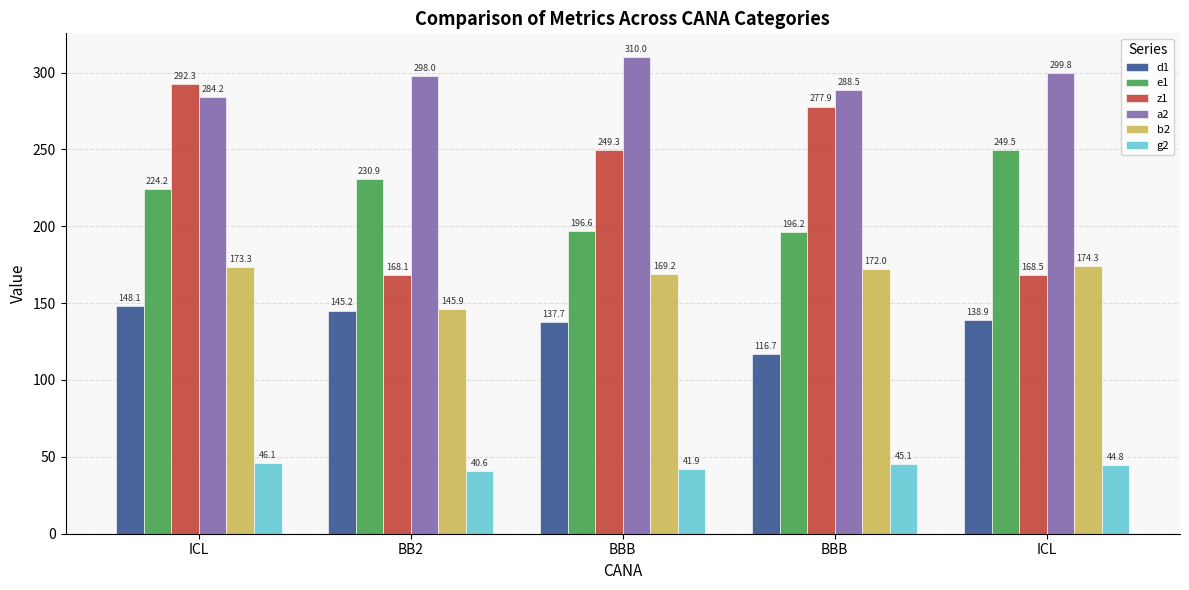

Reading left to right, what are all the values shown in this chart?

d1: 148.1	145.2	137.7	116.7	138.9
e1: 224.2	230.9	196.6	196.2	249.5
z1: 292.3	168.1	249.3	277.9	168.5
a2: 284.2	298.0	310.0	288.5	299.8
b2: 173.3	145.9	169.2	172.0	174.3
g2: 46.1	40.6	41.9	45.1	44.8